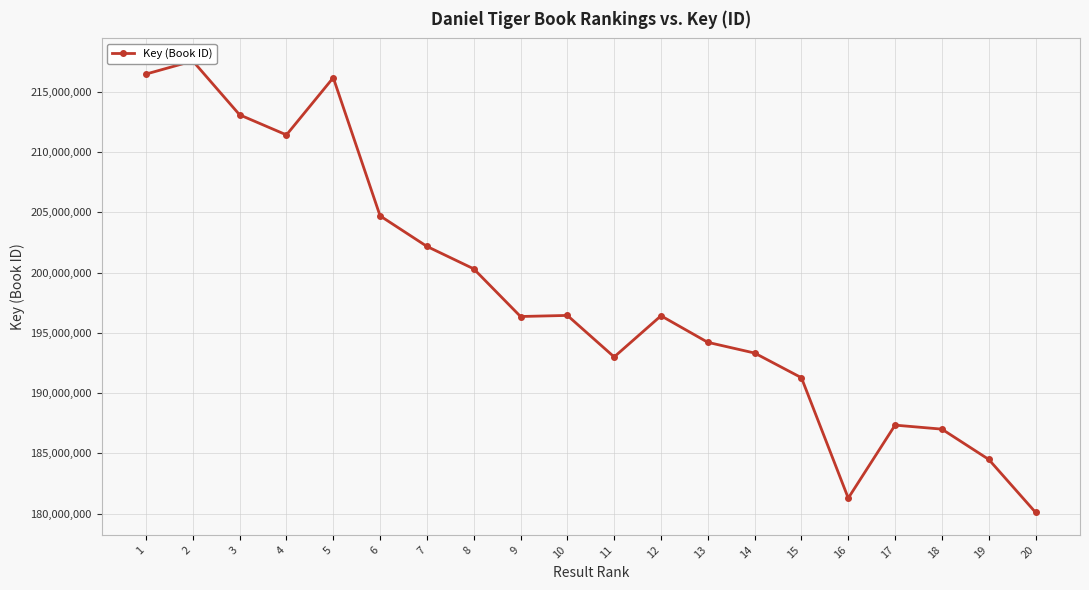

At which category does the data reach its first local peak?

2